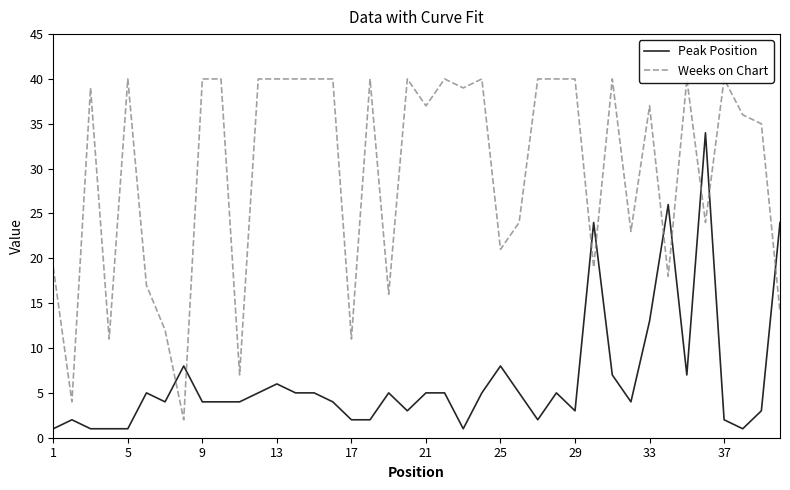

At which label is Peak Position closest to 17?

33